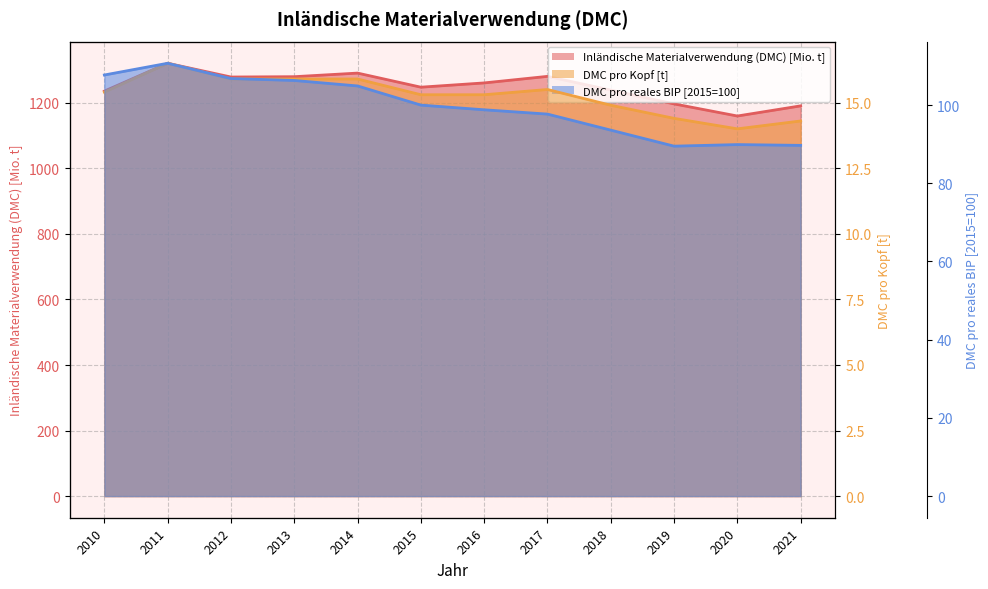

True or false: DMC pro reales BIP [2015=100] and DMC pro Kopf [t] intersect in this chart.

False